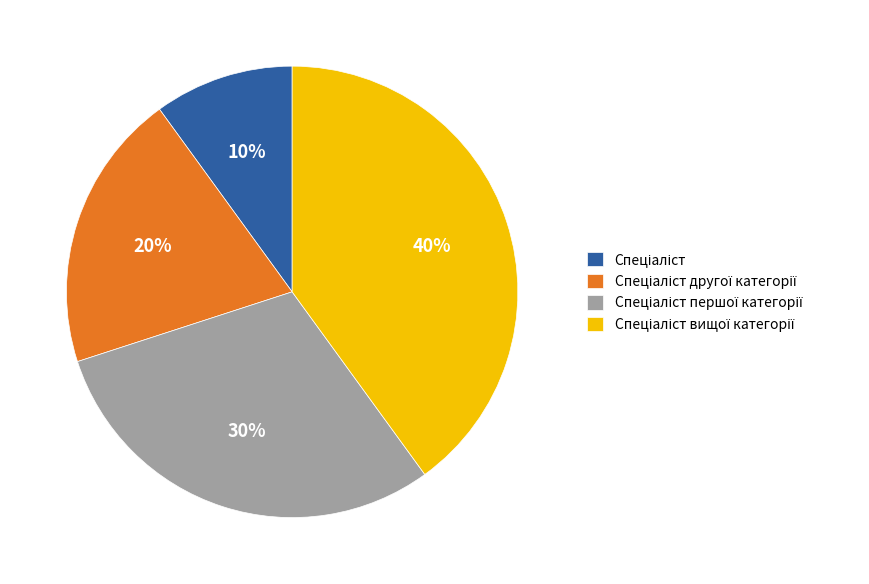

Is there a majority slice in this chart?

No